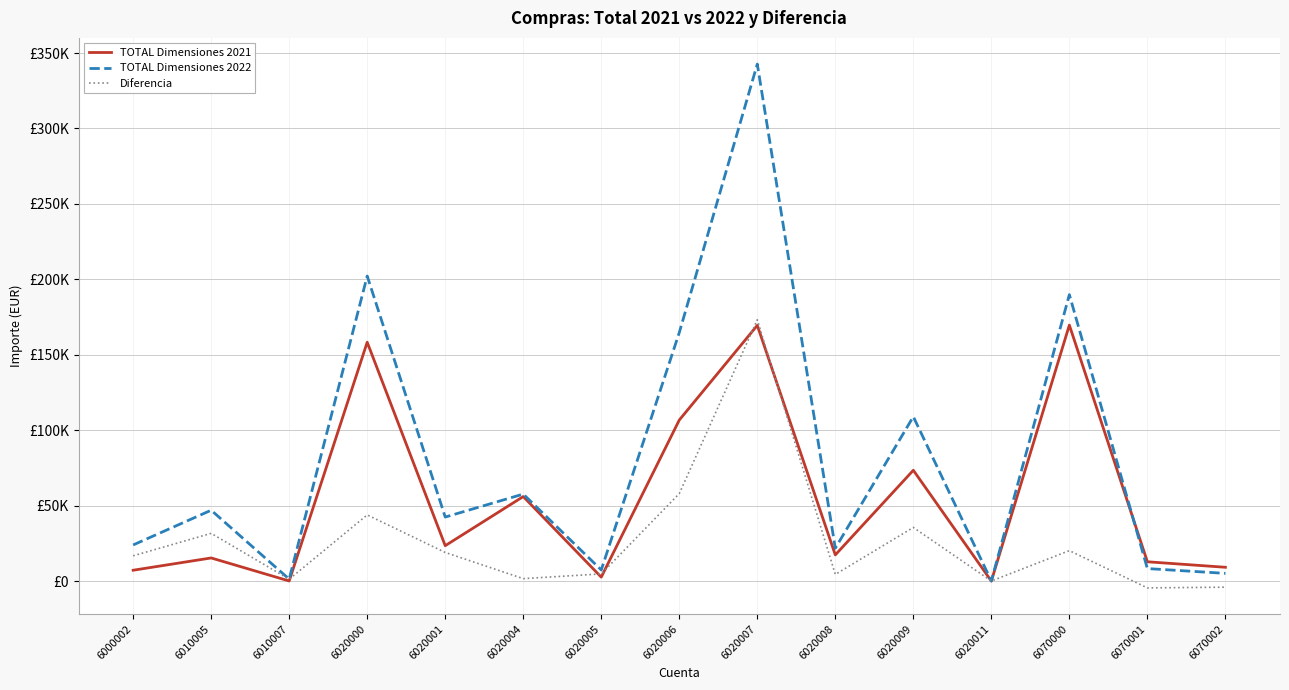

Is this an area chart (filled region under the line)?

No